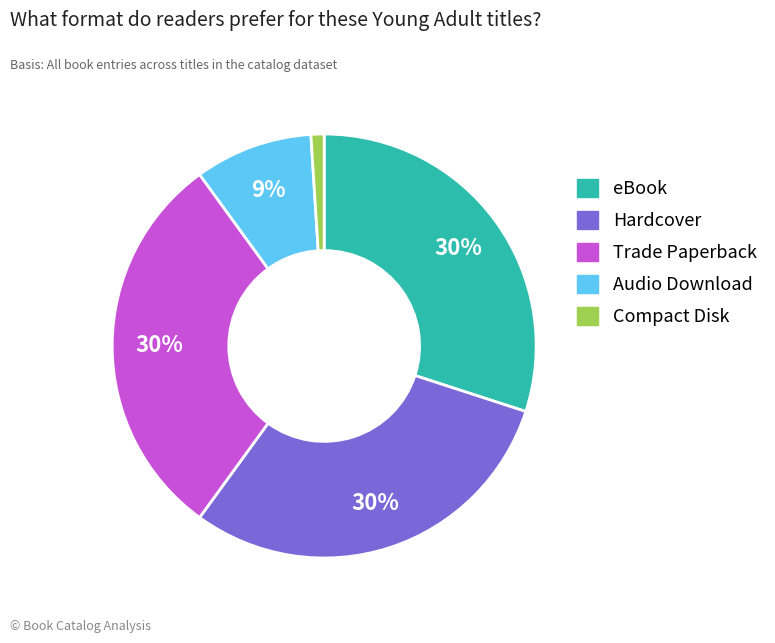

To the nearest percent, what is the average slice percentage?

20%